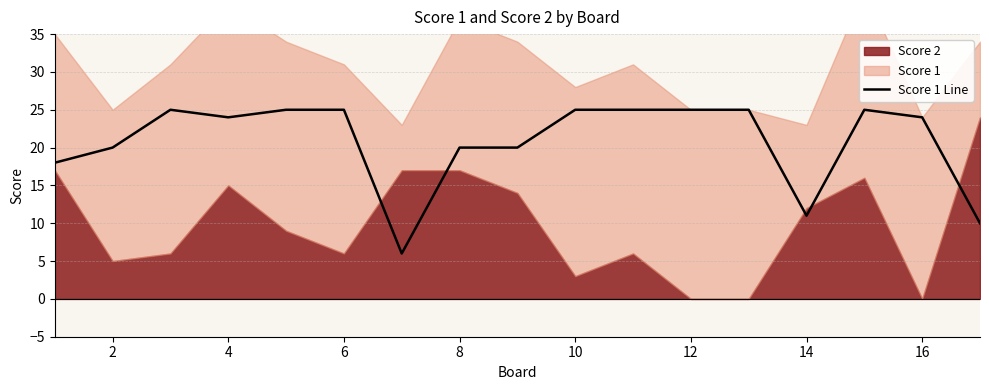

What is the highest value of the Score 1 Line series?

25